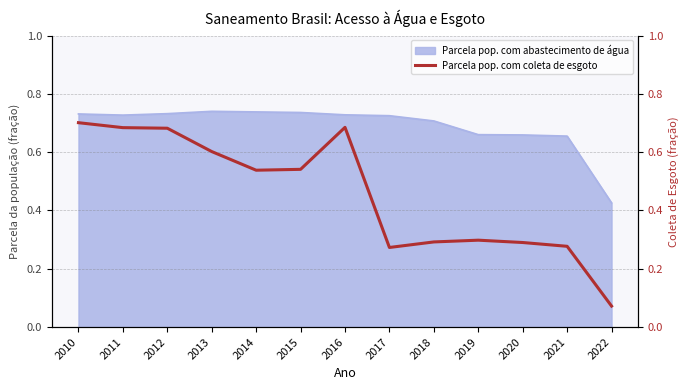

What is the change in value from 2014 to 2018?

-0.2